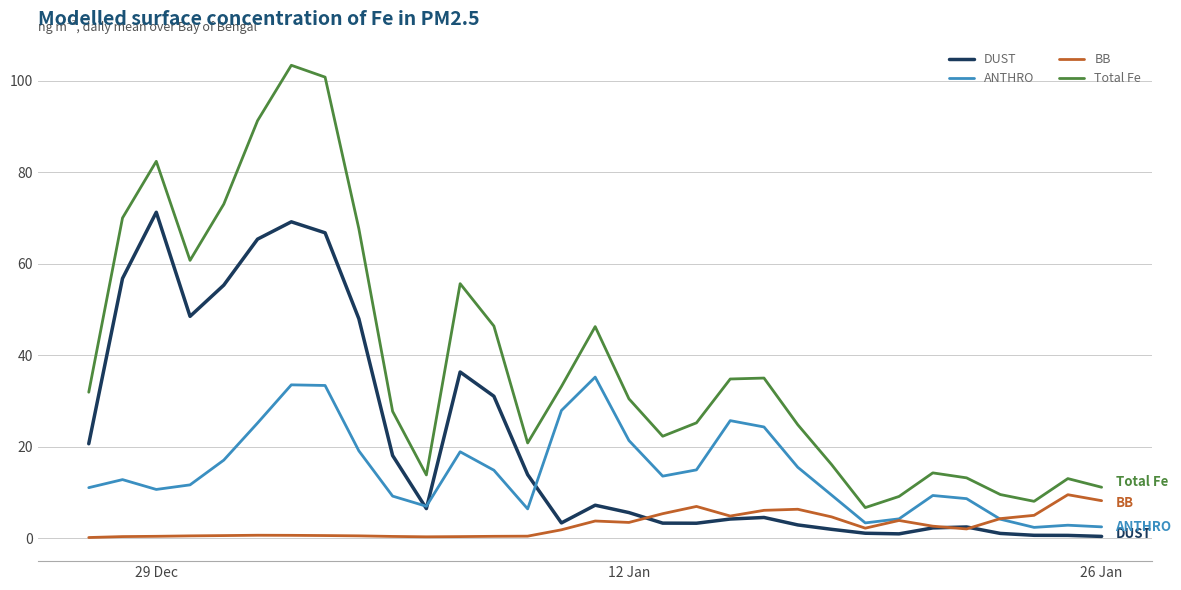

Which series has the widest spread of values?

Total Fe